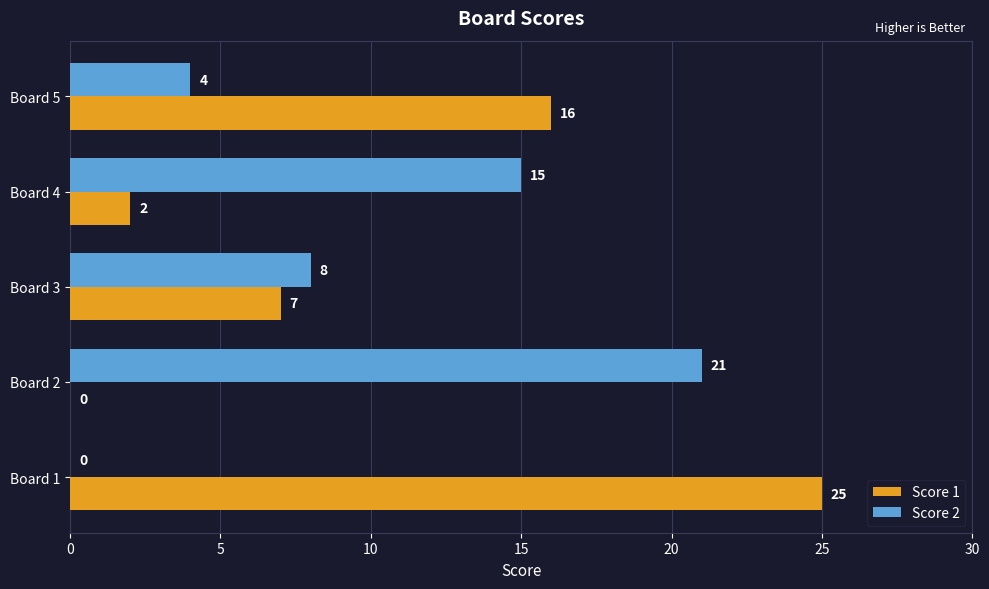

How many values in Score 2 are above zero?

4